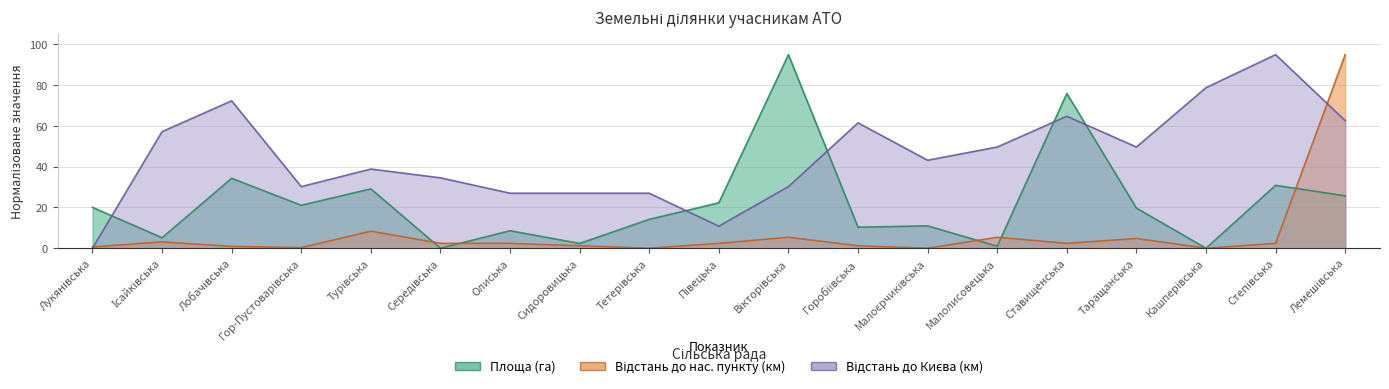

At how many categories does at least one series exceed 75?

5